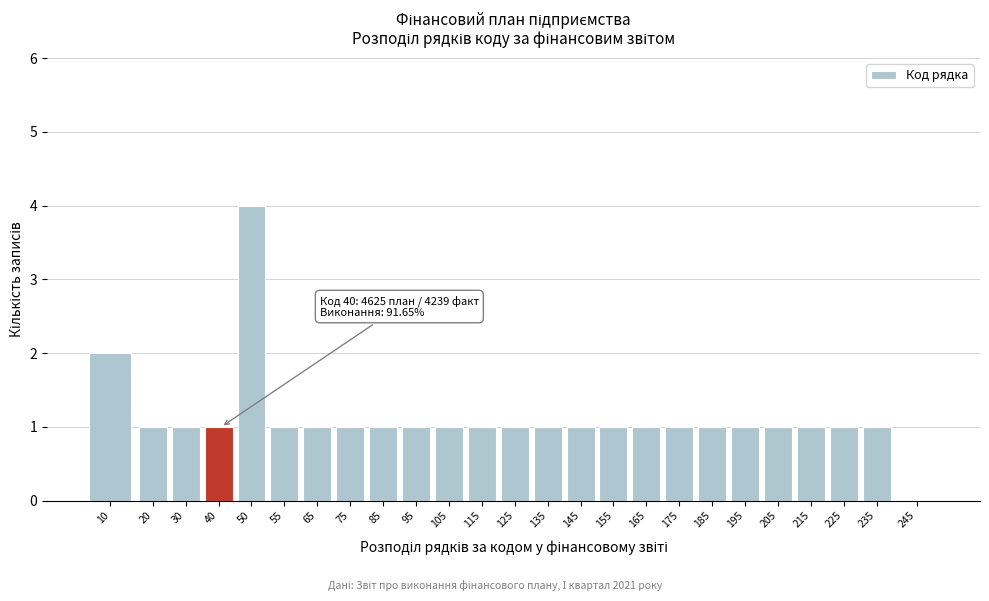

Reading left to right, extract all data points from this chart.

10=2	20=1	30=1	40=1	50=4	55=1	65=1	75=1	85=1	95=1	105=1	115=1	125=1	135=1	145=1	155=1	165=1	175=1	185=1	195=1	205=1	215=1	225=1	235=1	245=0